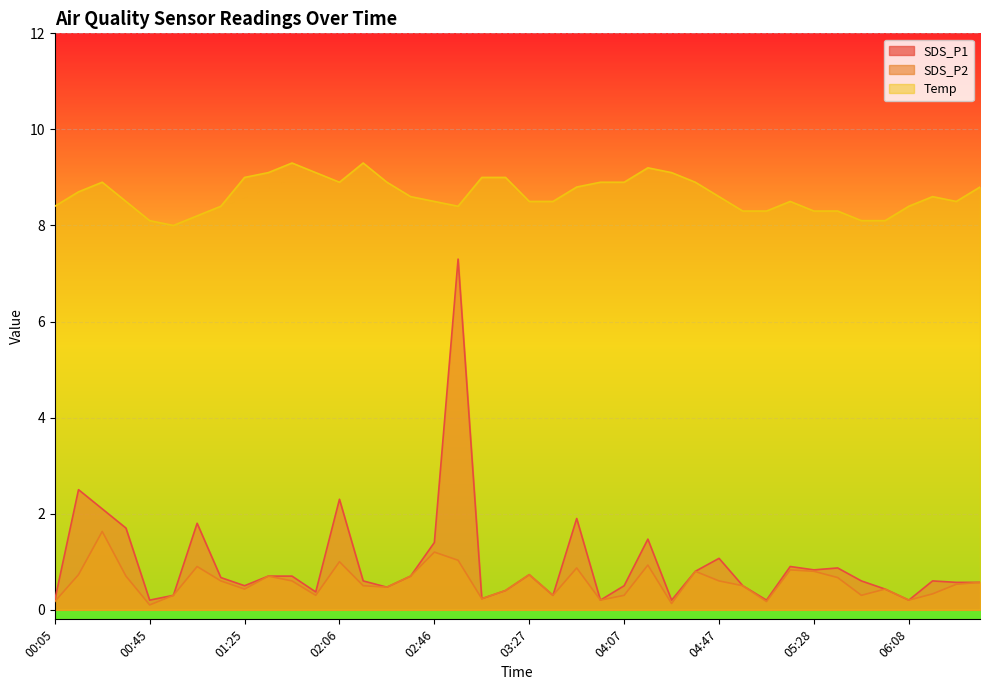

At which category is the sum across all series the highest?

02:56